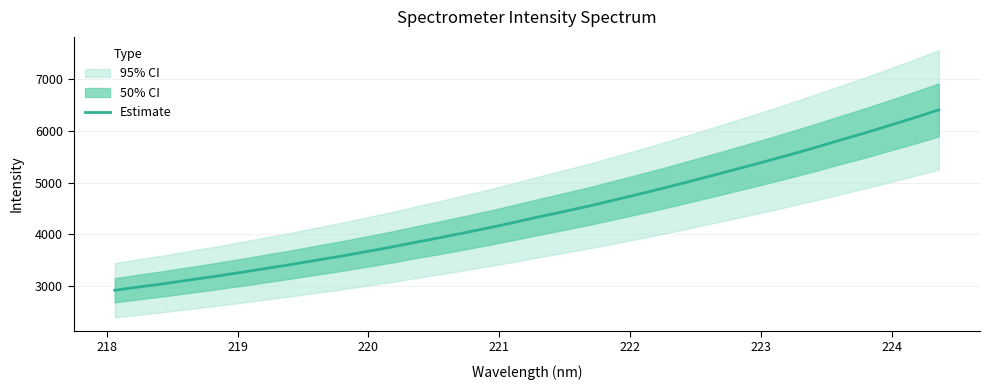

What is the maximum value for Estimate?

6412.2